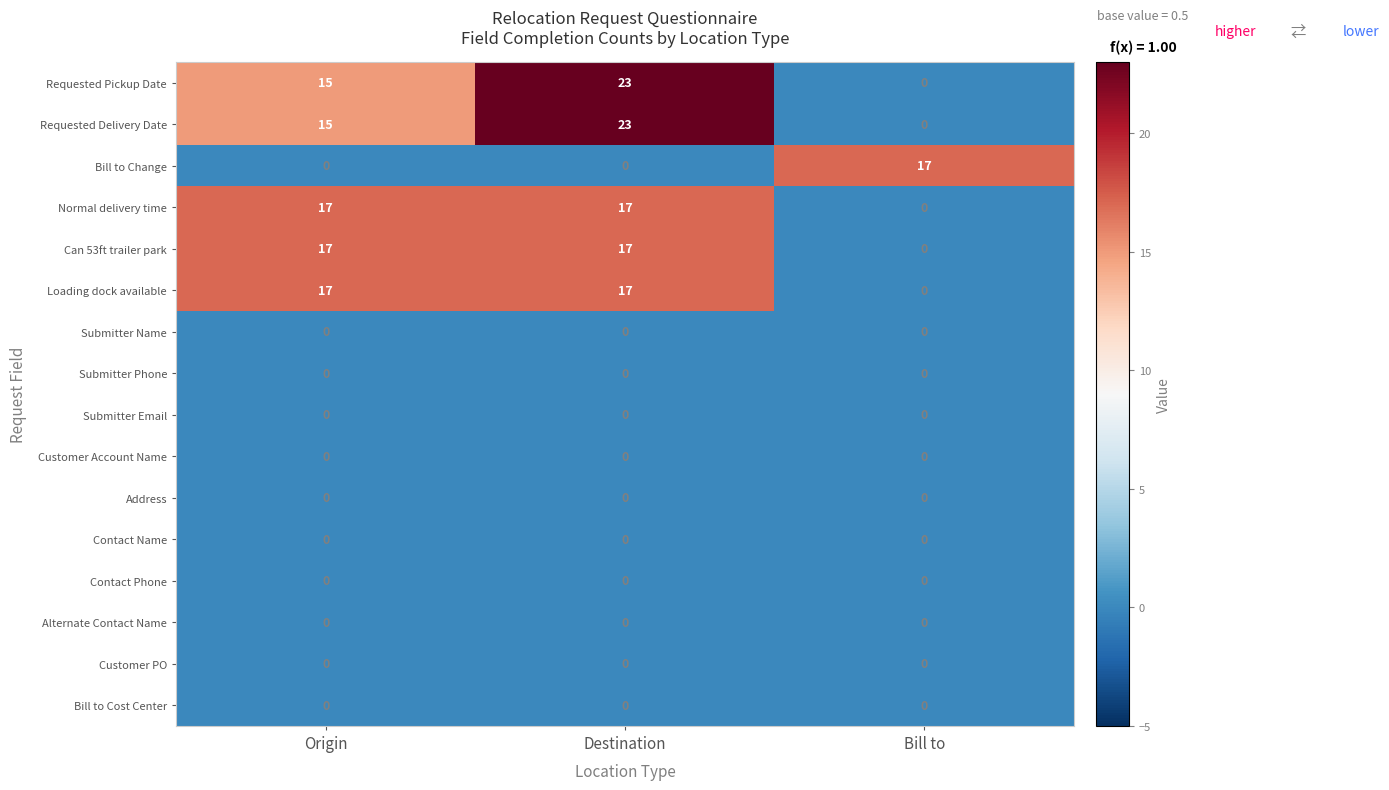

What value does the Requested Delivery Date series have at Origin, to the nearest 5?

15